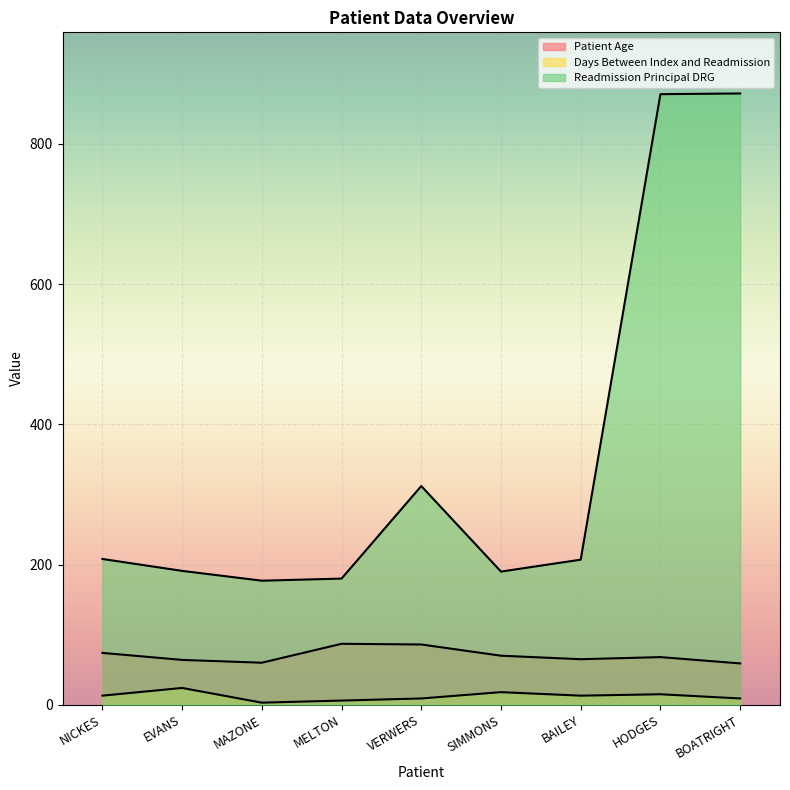

True or false: Days Between Index and Readmission and Readmission Principal DRG intersect in this chart.

False